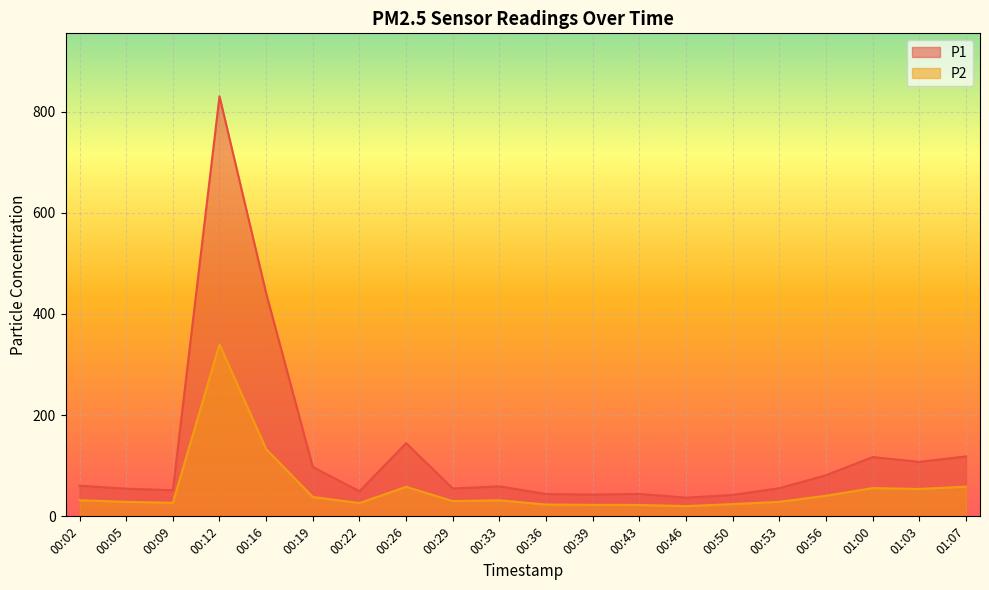

What is the minimum value for P1?

36.9